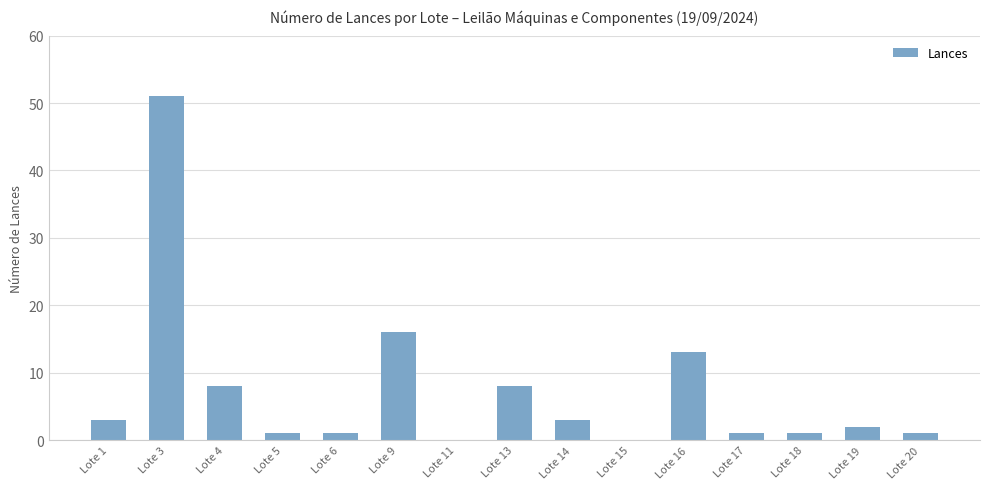

How many data points does each series have?

15